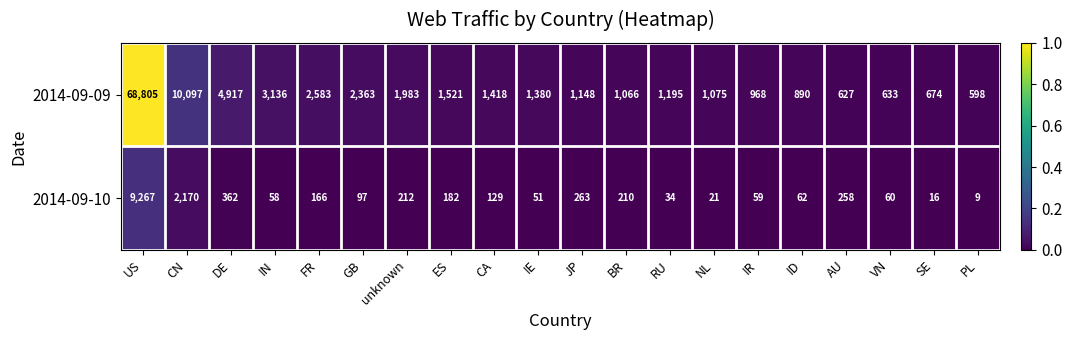

Rank the series by their average value, from lowest to highest.

2014-09-10, 2014-09-09